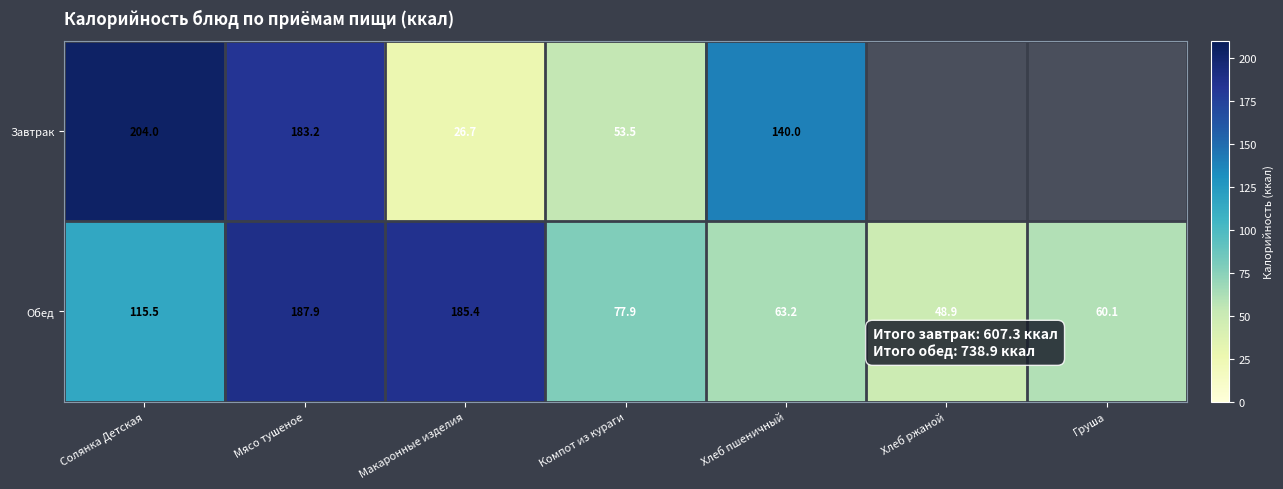

At which label does Обед reach its peak?

Мясо тушеное